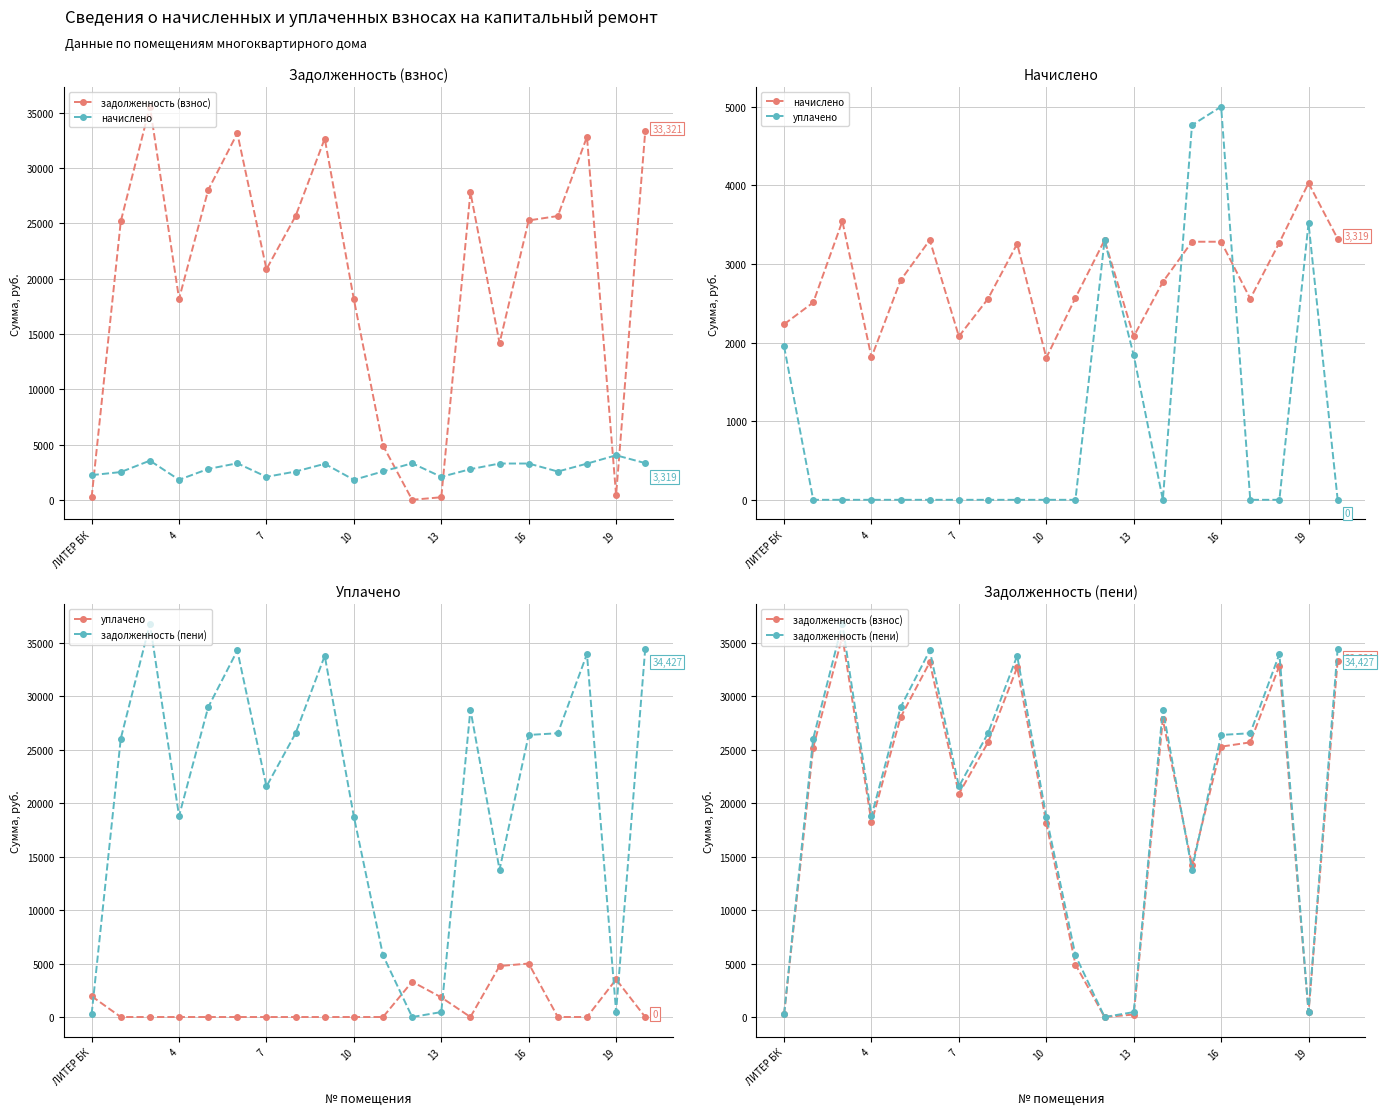

In задолженность (взнос), how many points are higher than both neighbors (excluding endpoints)?

5